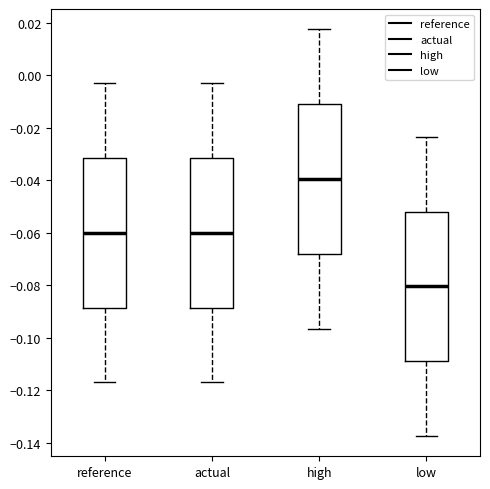

Which box has the highest median line?

high